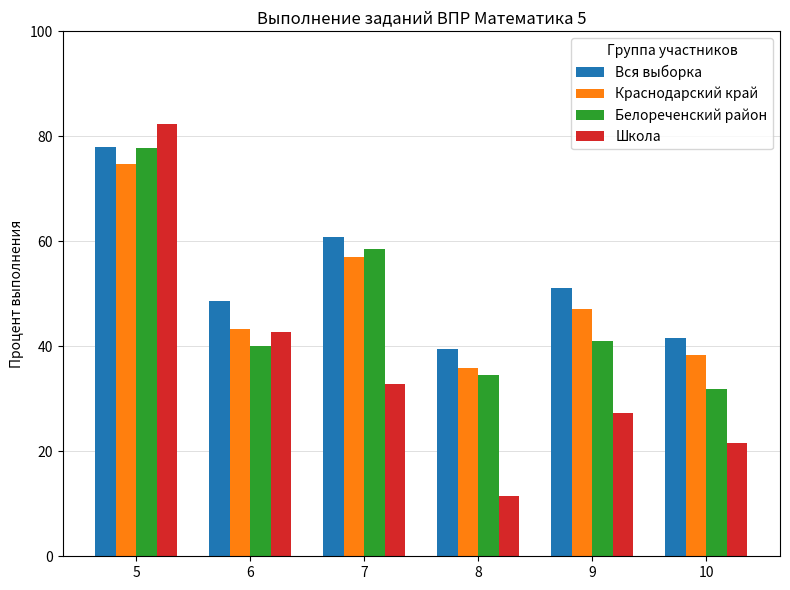

At which category is the sum across all series the highest?

5